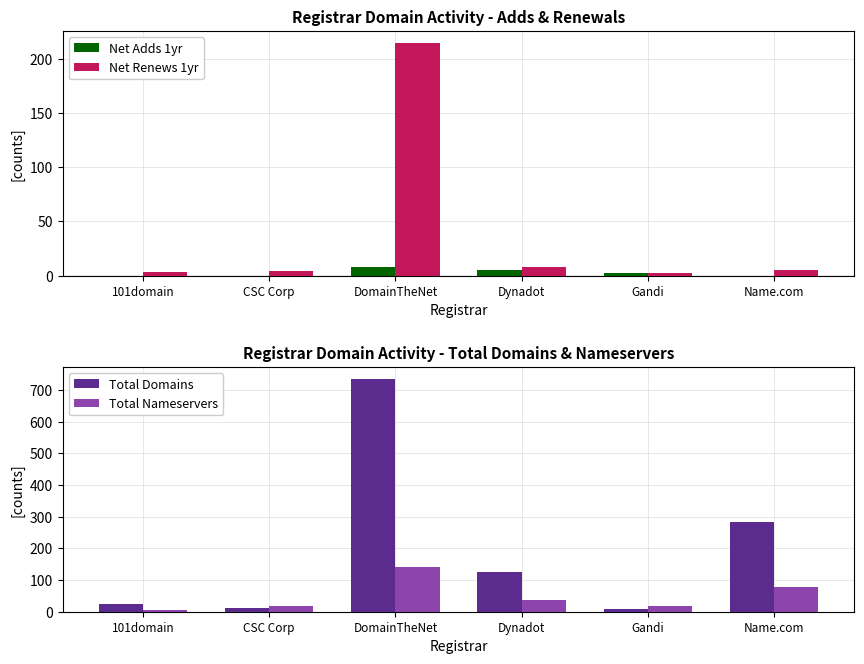

What are all the series names shown in the legend?

Net Adds 1yr, Net Renews 1yr, Total Domains, Total Nameservers